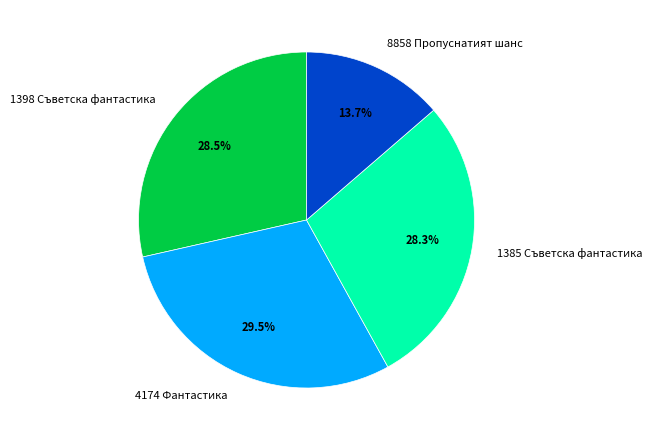

How many slices are in this pie chart?

4